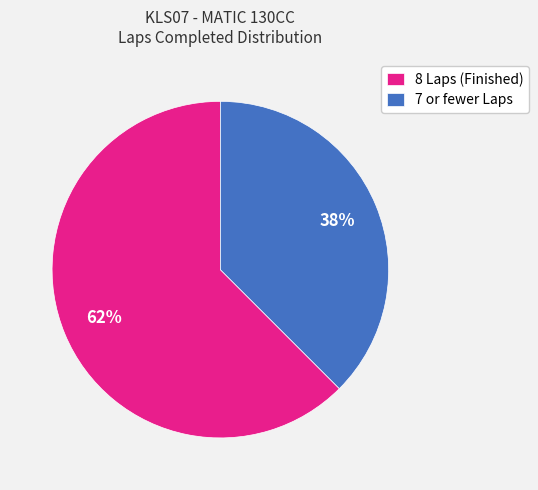

What is the largest slice in the pie chart?

8 Laps (Finished)